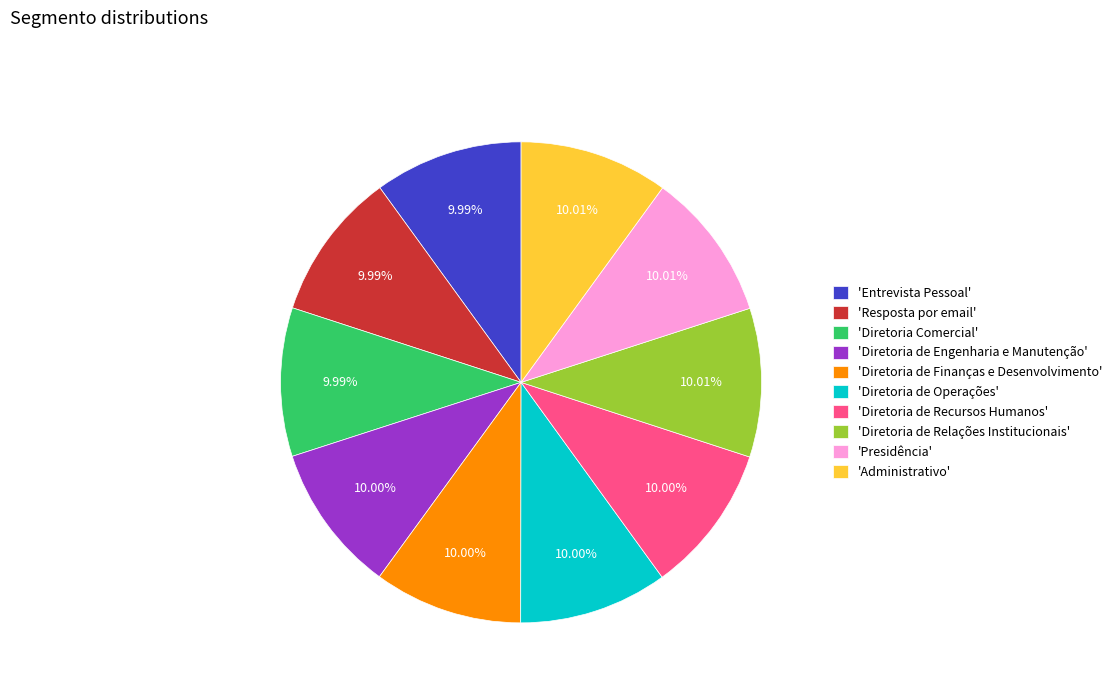

What is the ratio of the value at 'Resposta por email' to the value at 'Presidência'?

1.0